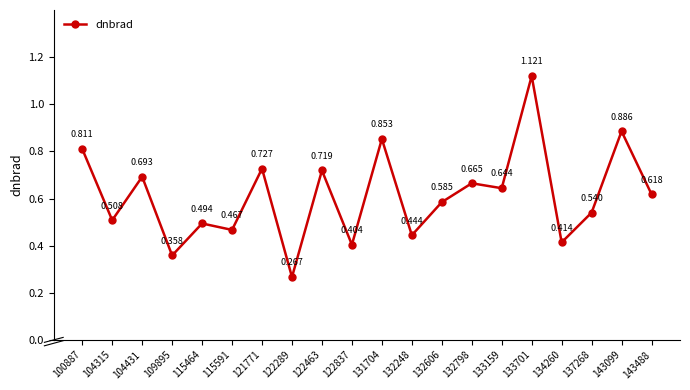

Does the chart display data point markers on the line(s)?

Yes